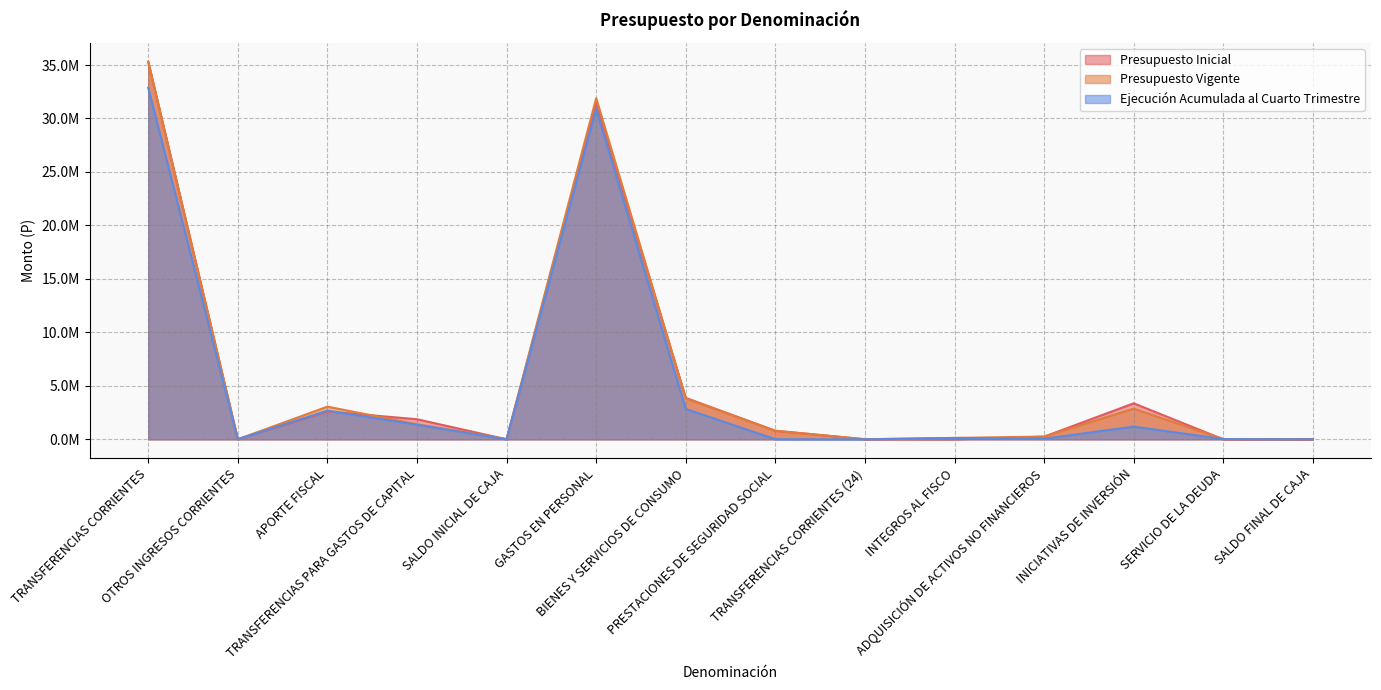

Reading left to right, list all the values displayed in this chart.

Presupuesto Inicial: TRANSFERENCIAS CORRIENTES=35290745	OTROS INGRESOS CORRIENTES=4229	APORTE FISCAL=2605142	TRANSFERENCIAS PARA GASTOS DE CAPITAL=1878812	SALDO INICIAL DE CAJA=1000	GASTOS EN PERSONAL=31472018	BIENES Y SERVICIOS DE CONSUMO=3878672	PRESTACIONES DE SEGURIDAD SOCIAL=800562	TRANSFERENCIAS CORRIENTES (24)=10000	INTEGROS AL FISCO=0	ADQUISICIÓN DE ACTIVOS NO FINANCIEROS=248177	INICIATIVAS DE INVERSIÓN=3368499	SERVICIO DE LA DEUDA=1000	SALDO FINAL DE CAJA=1000
Presupuesto Vigente: TRANSFERENCIAS CORRIENTES=35314628	OTROS INGRESOS CORRIENTES=4229	APORTE FISCAL=3057472	TRANSFERENCIAS PARA GASTOS DE CAPITAL=1409412	SALDO INICIAL DE CAJA=24845	GASTOS EN PERSONAL=31898706	BIENES Y SERVICIOS DE CONSUMO=3817589	PRESTACIONES DE SEGURIDAD SOCIAL=800562	TRANSFERENCIAS CORRIENTES (24)=10000	INTEGROS AL FISCO=130510	ADQUISICIÓN DE ACTIVOS NO FINANCIEROS=258875	INICIATIVAS DE INVERSIÓN=2868499	SERVICIO DE LA DEUDA=24845	SALDO FINAL DE CAJA=1000
Ejecución Acumulada al Cuarto Trimestre: TRANSFERENCIAS CORRIENTES=32871187	OTROS INGRESOS CORRIENTES=14372	APORTE FISCAL=2682830	TRANSFERENCIAS PARA GASTOS DE CAPITAL=1366446	SALDO INICIAL DE CAJA=0	GASTOS EN PERSONAL=30881389	BIENES Y SERVICIOS DE CONSUMO=2841764	PRESTACIONES DE SEGURIDAD SOCIAL=9519	TRANSFERENCIAS CORRIENTES (24)=0	INTEGROS AL FISCO=130510	ADQUISICIÓN DE ACTIVOS NO FINANCIEROS=52845	INICIATIVAS DE INVERSIÓN=1187557	SERVICIO DE LA DEUDA=24844	SALDO FINAL DE CAJA=0